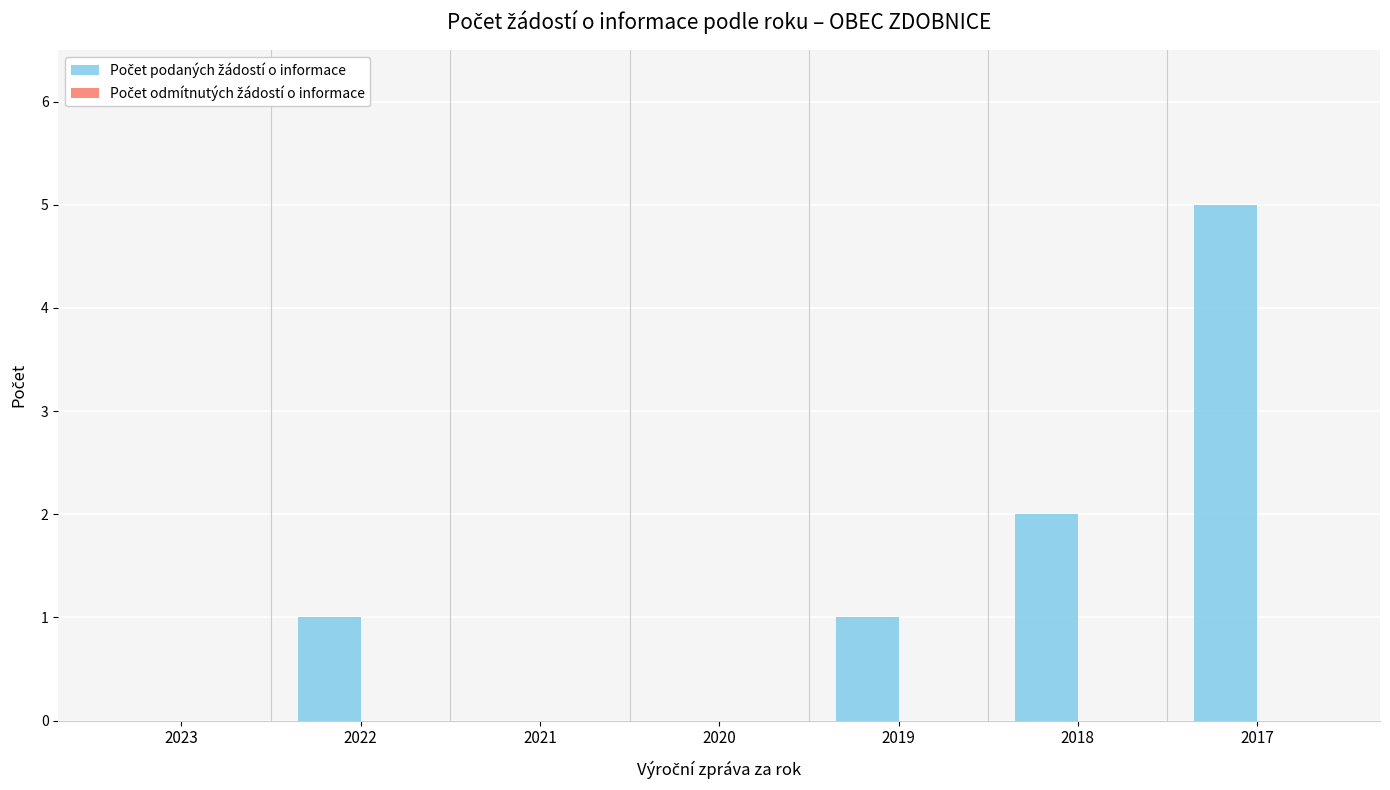

What is the sum of the values at 2019 and 2018?

3